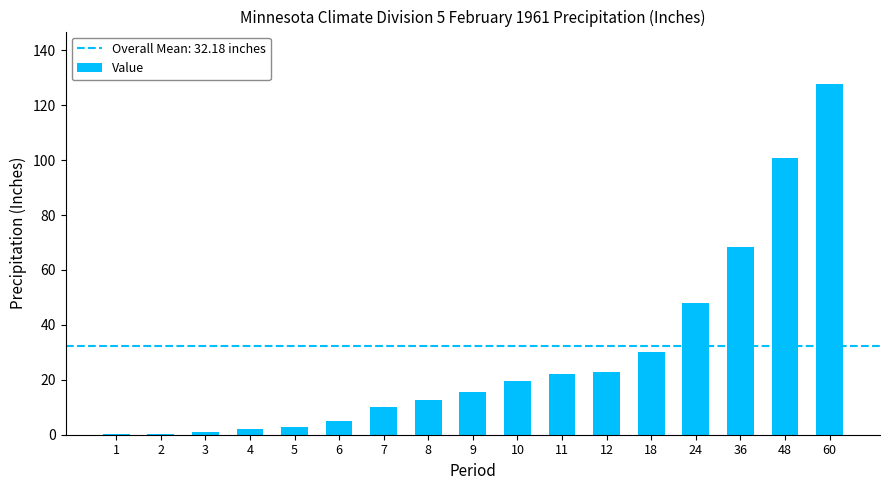

True or false: the data shows 14.0 at 11.

False